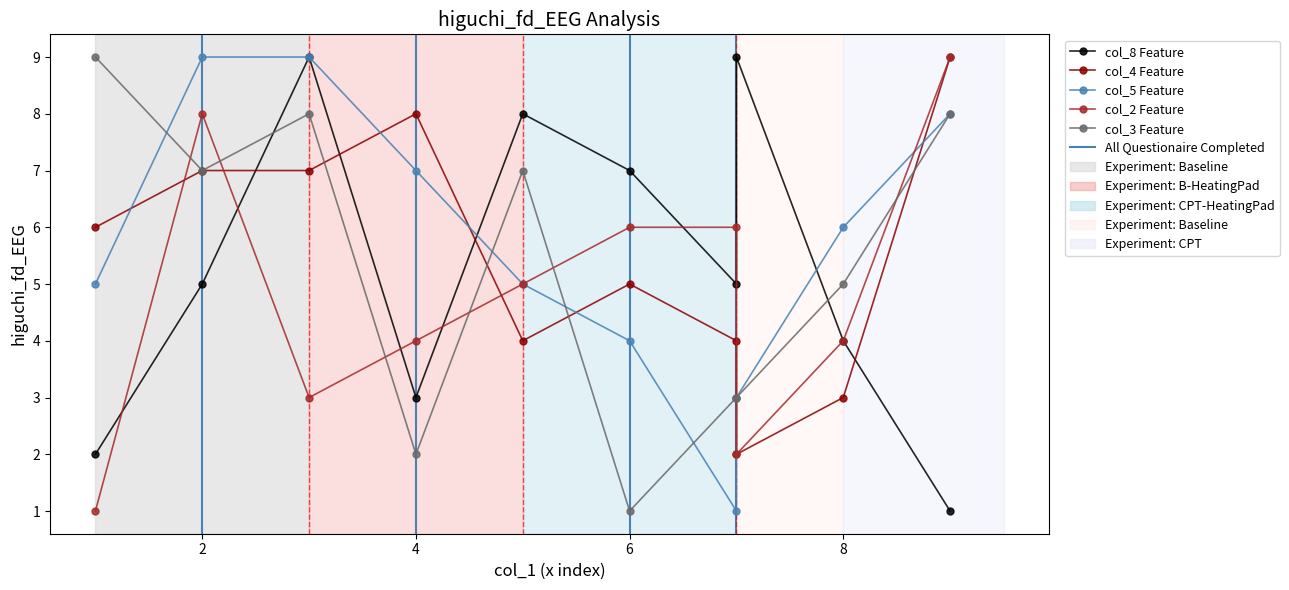

Rank the series at 2 from lowest to highest value.

col_8 Feature, col_4 Feature, col_3 Feature, col_2 Feature, col_5 Feature